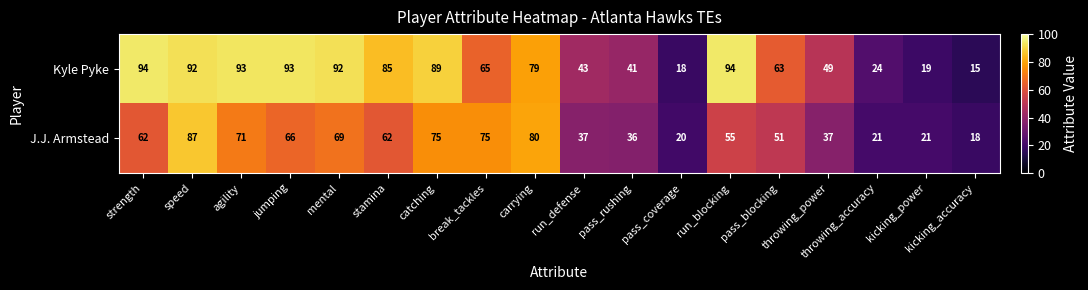

True or false: J.J. Armstead has a value of 55 at run_blocking.

True